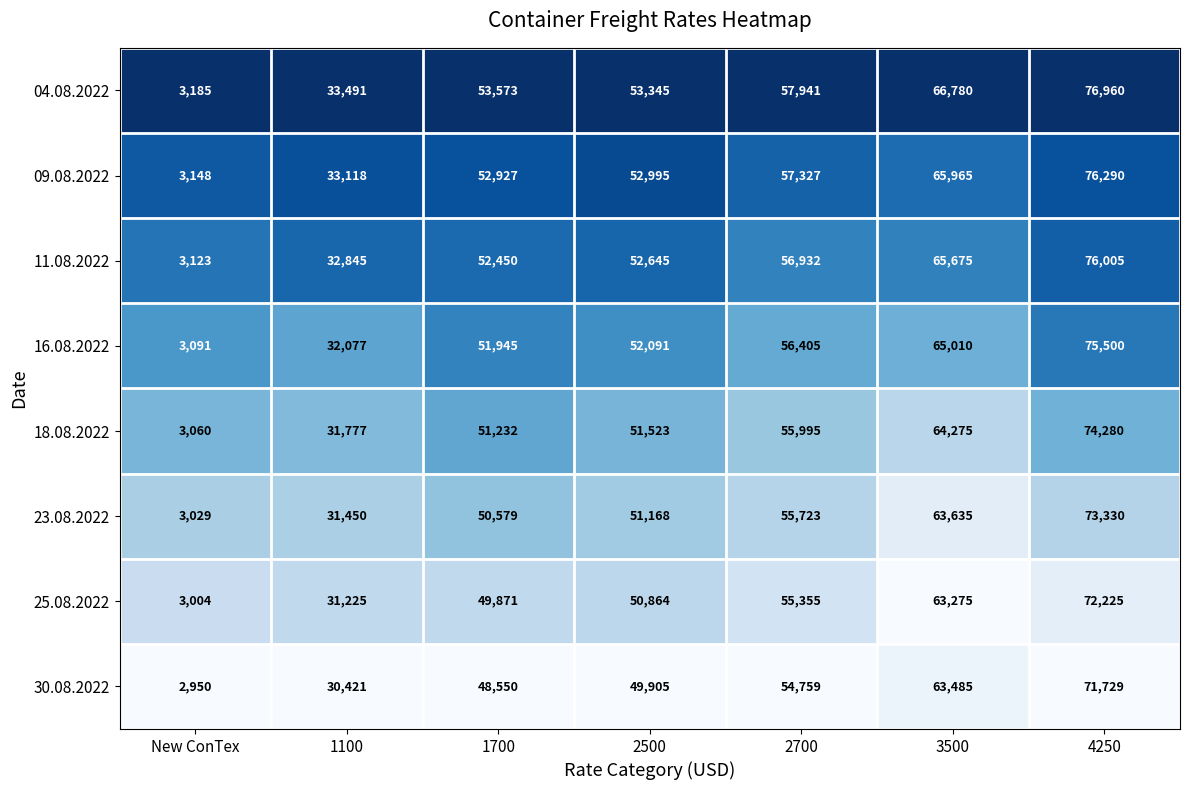

Which series changed the most between 1100 and 2700?

04.08.2022